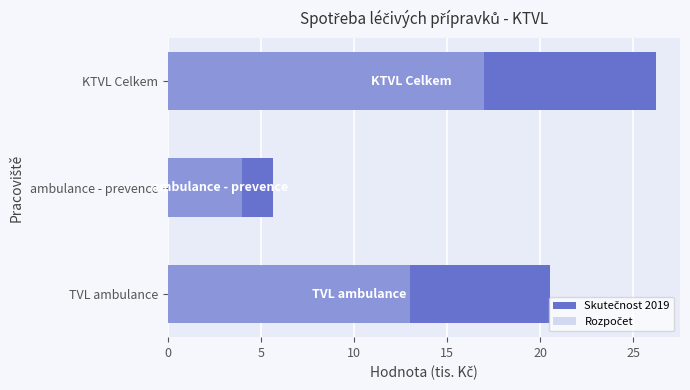

True or false: Skutečnost 2019 has a value of 8.5 at TVL ambulance.

False